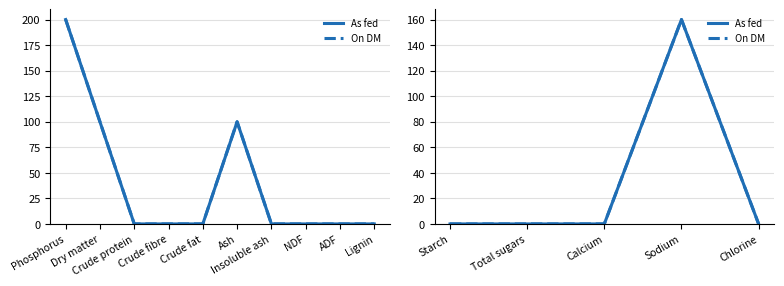

What are all the series names shown in the legend?

As fed, On DM